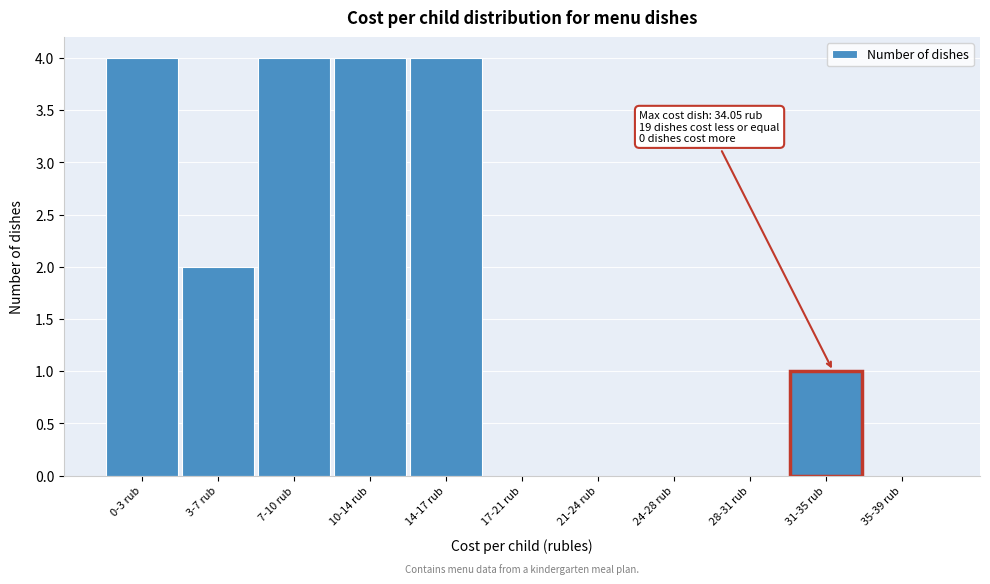

Reading left to right, transcribe all the data shown in this chart.

0-3 rub=4	3-7 rub=2	7-10 rub=4	10-14 rub=4	14-17 rub=4	17-21 rub=0	21-24 rub=0	24-28 rub=0	28-31 rub=0	31-35 rub=1	35-39 rub=0